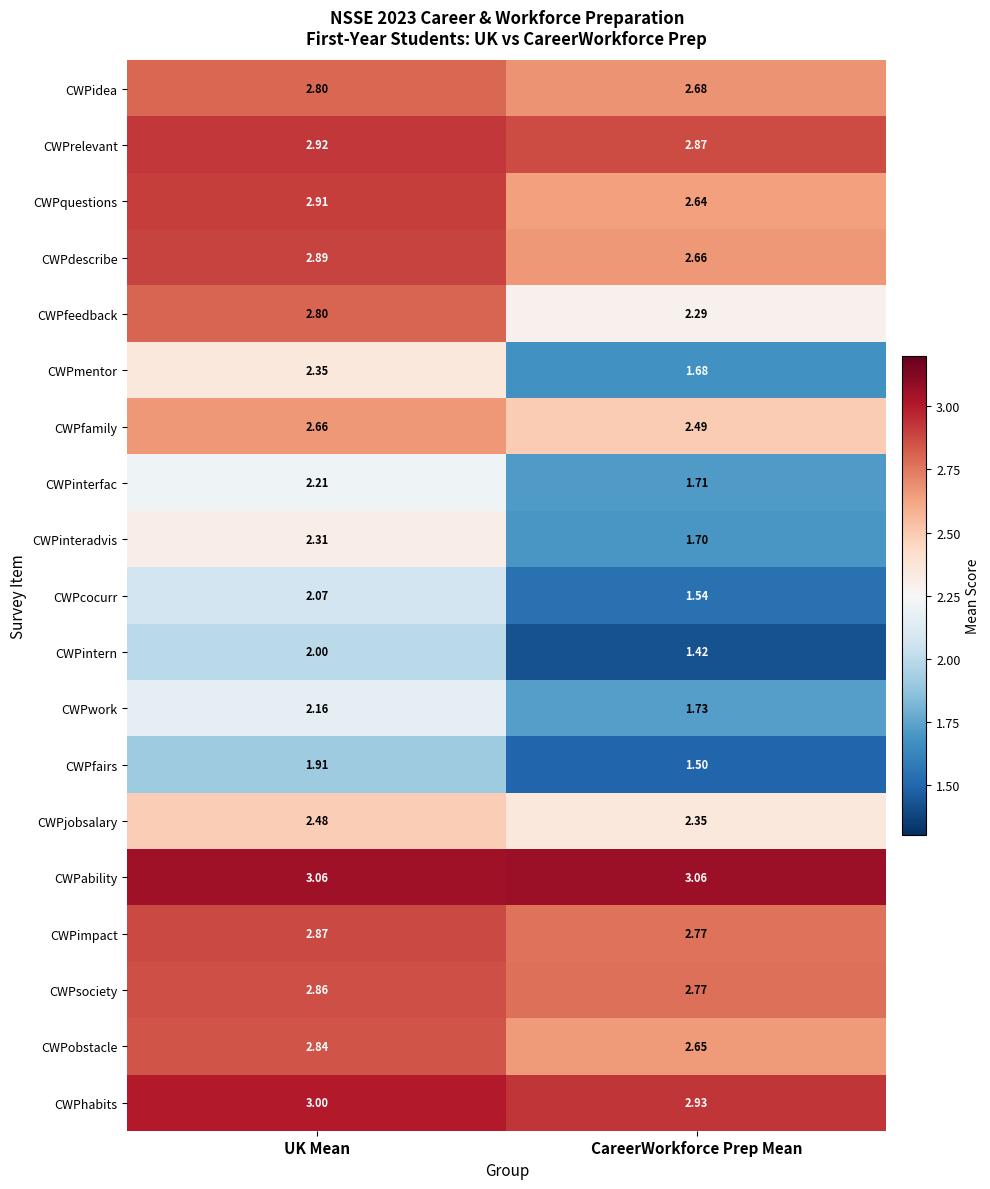

At which category is the sum across all series the highest?

UK Mean